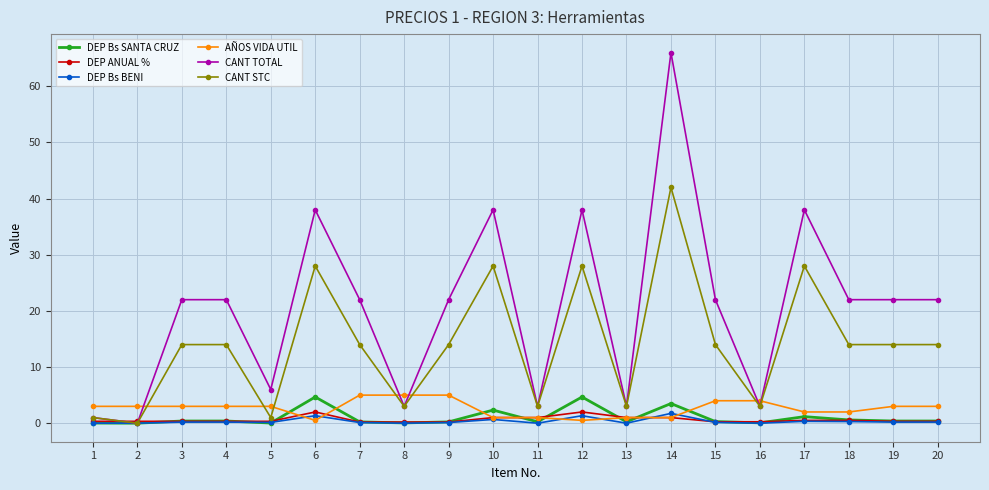

What is the highest value of the DEP Bs SANTA CRUZ series?

4.7